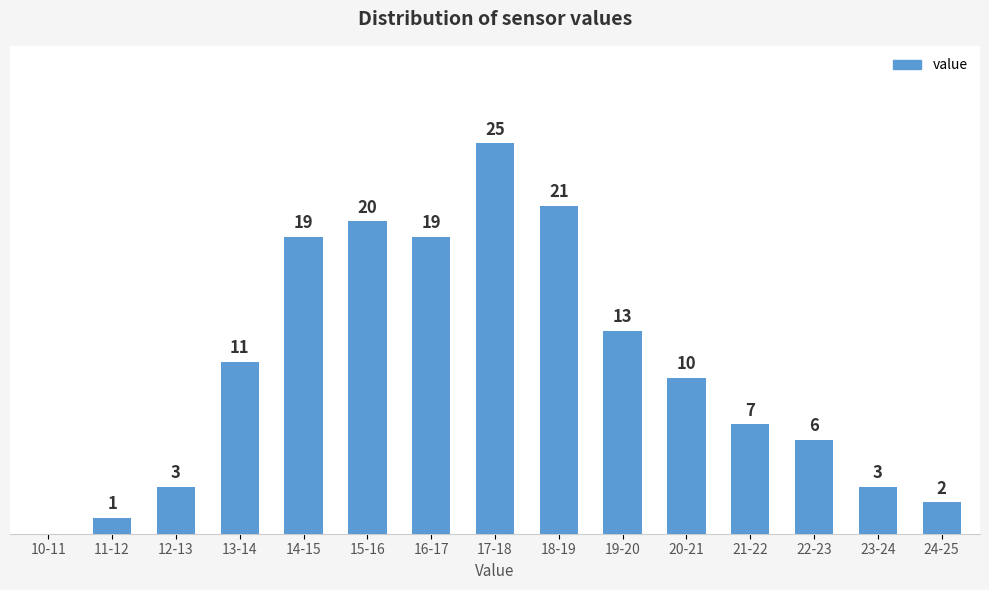

Where does the data first go above 10?

13-14